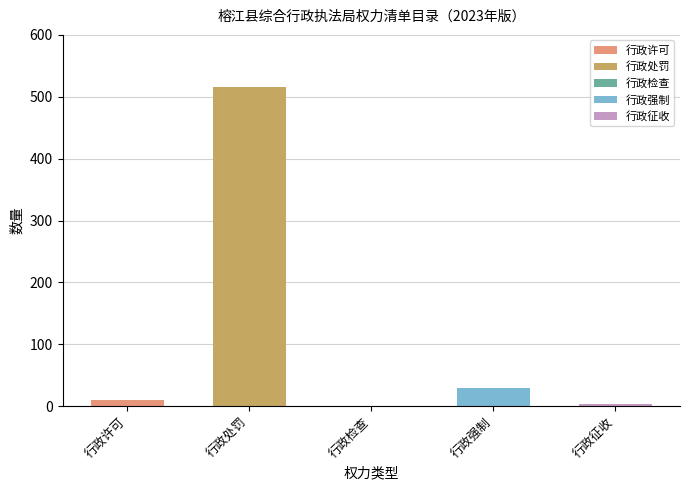

Reading left to right, extract all data points from this chart.

行政许可=10	行政处罚=515	行政检查=1	行政强制=30	行政征收=3